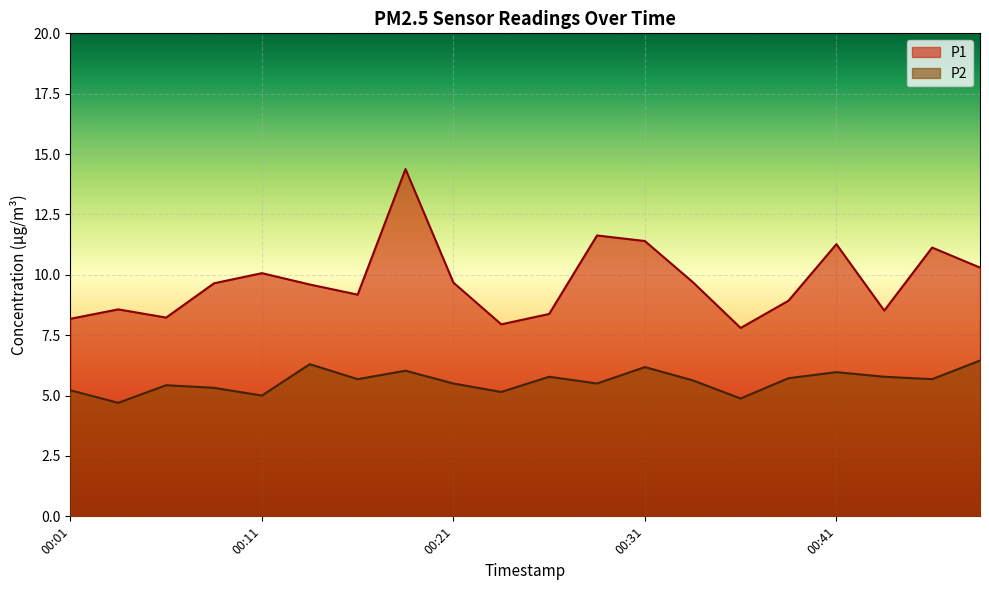

What is the difference between the highest and lowest values at 00:41?

5.3